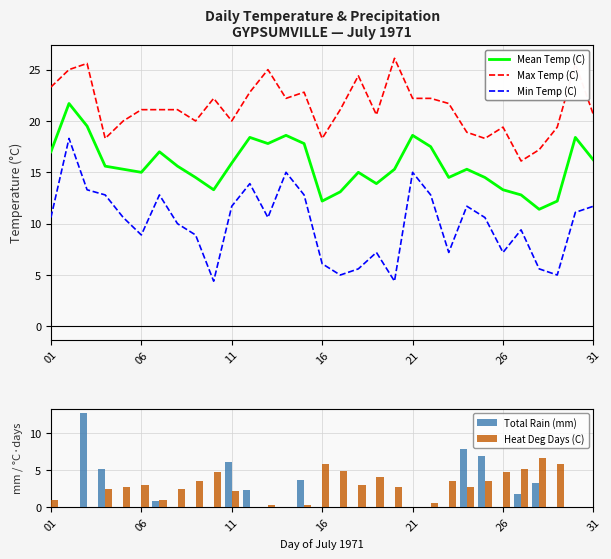

How many data points does each series have?

31